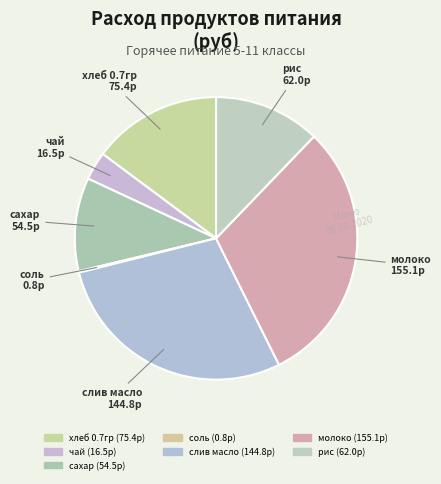

What is the largest slice in the pie chart?

молоко